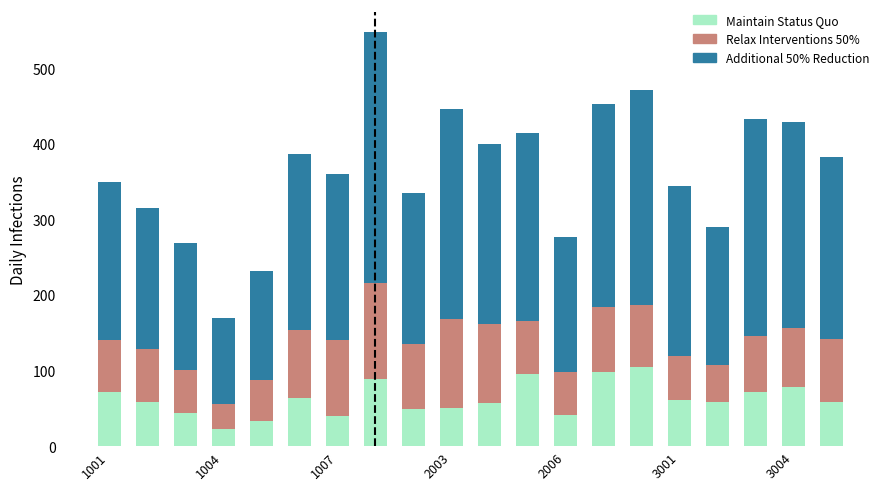

What is the maximum value for Maintain Status Quo?

104